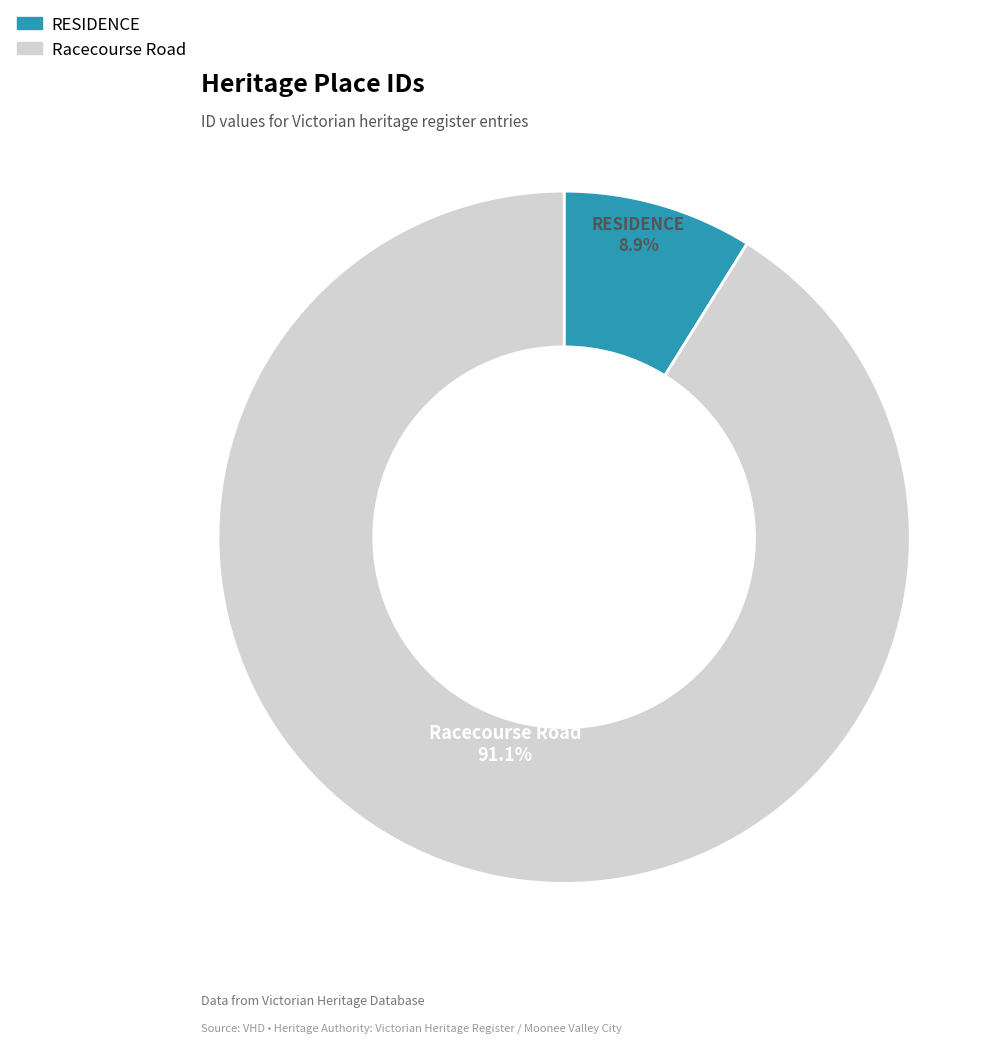

The RESIDENCE slice represents 9% of the pie. True or false?

True